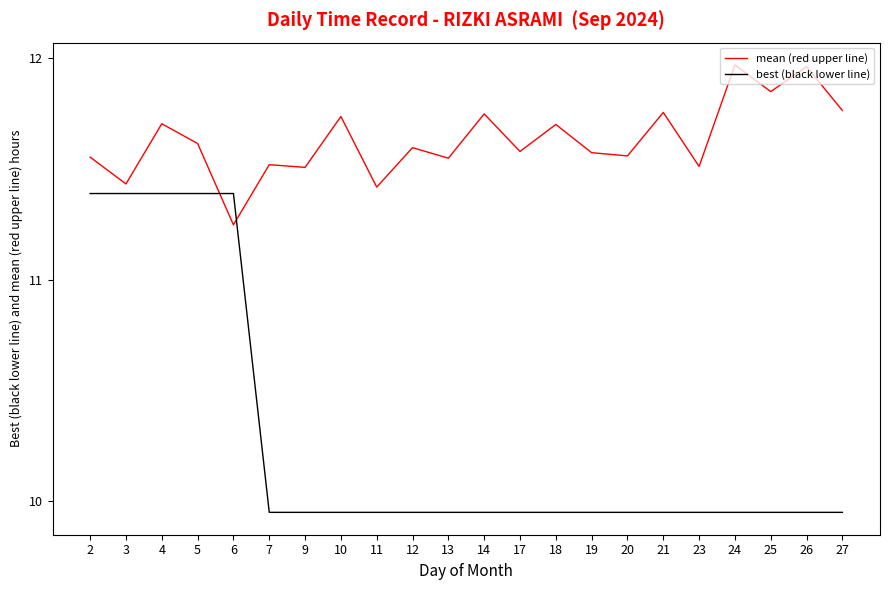

Rank the series at 25 from highest to lowest value.

mean (red upper line), best (black lower line)